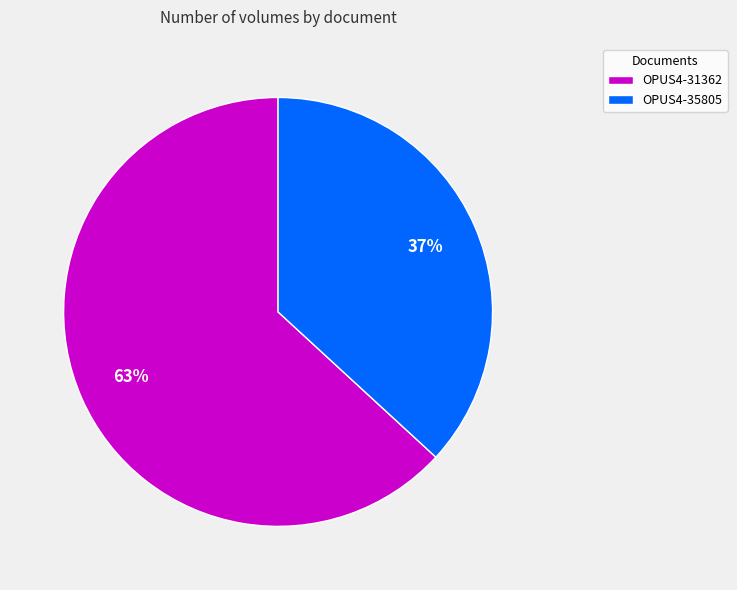

What is the ratio of the value at OPUS4-31362 to the value at OPUS4-35805?

1.7